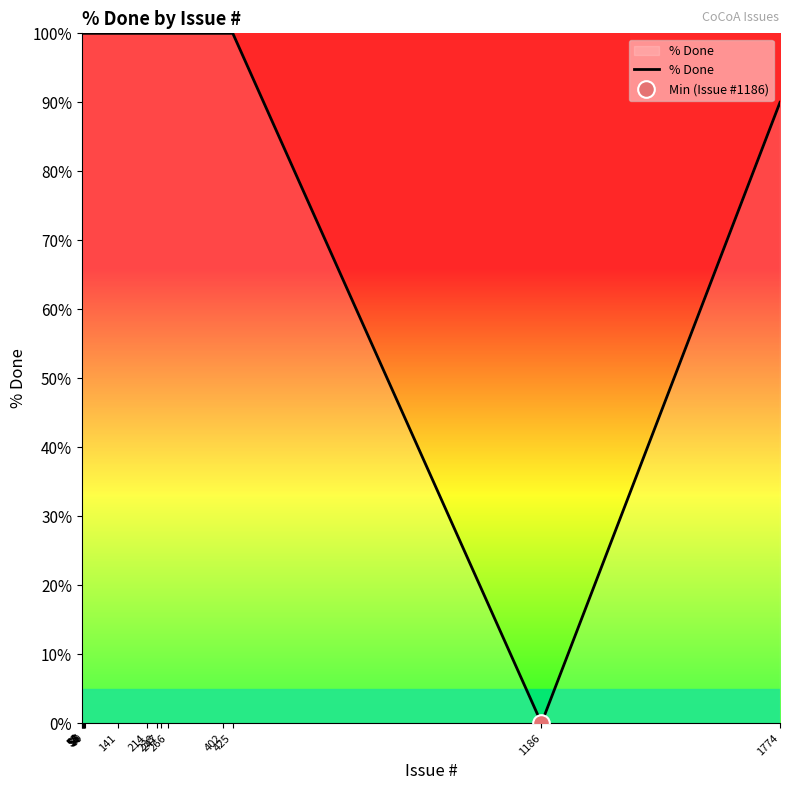

Is this an area chart (filled region under the line)?

No